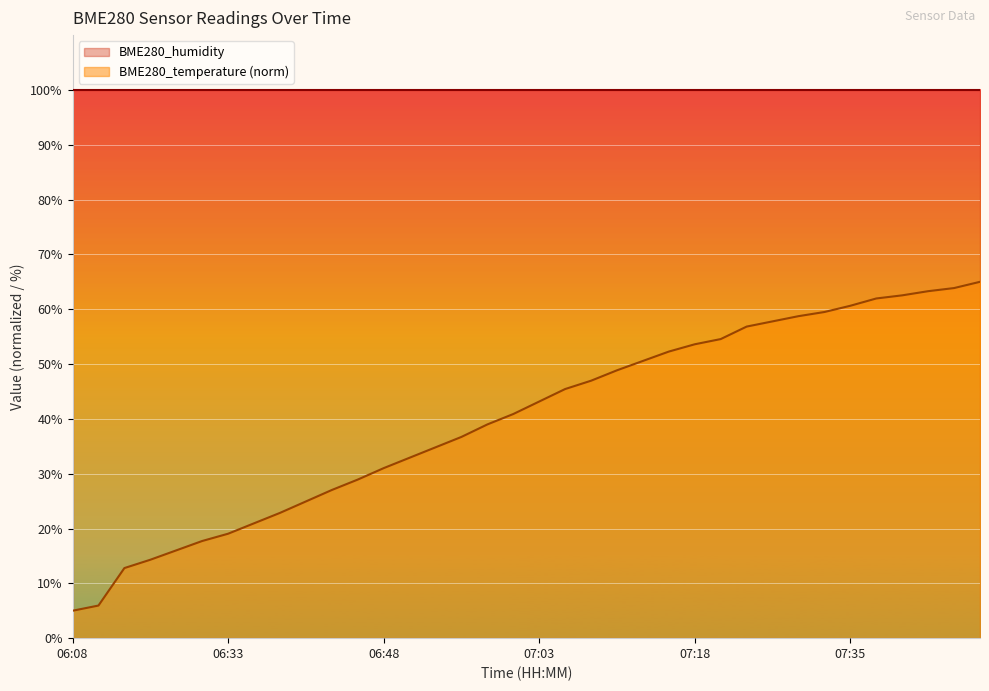

What is the difference between the second highest and minimum values?

58.9